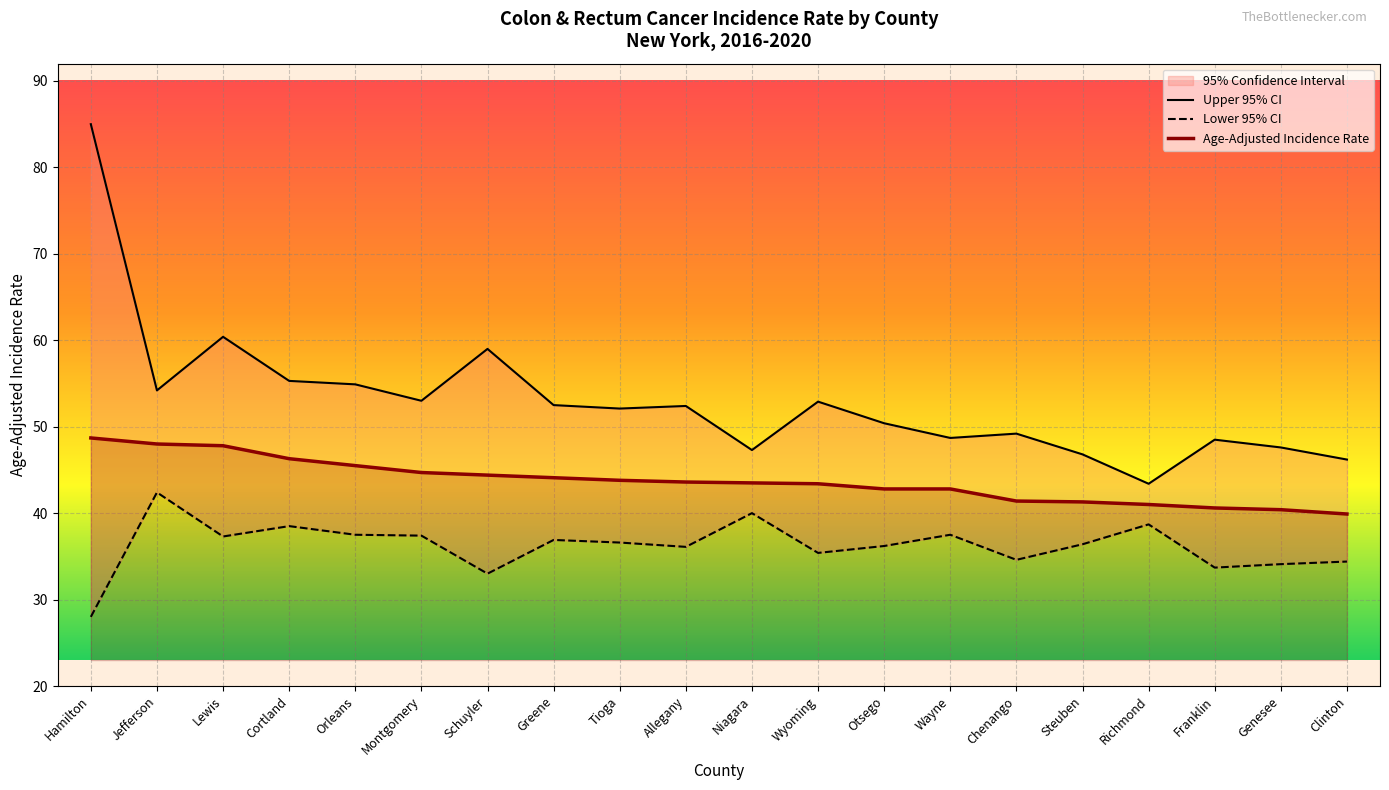

How many data points in Lower 95% CI are less than 36?

7